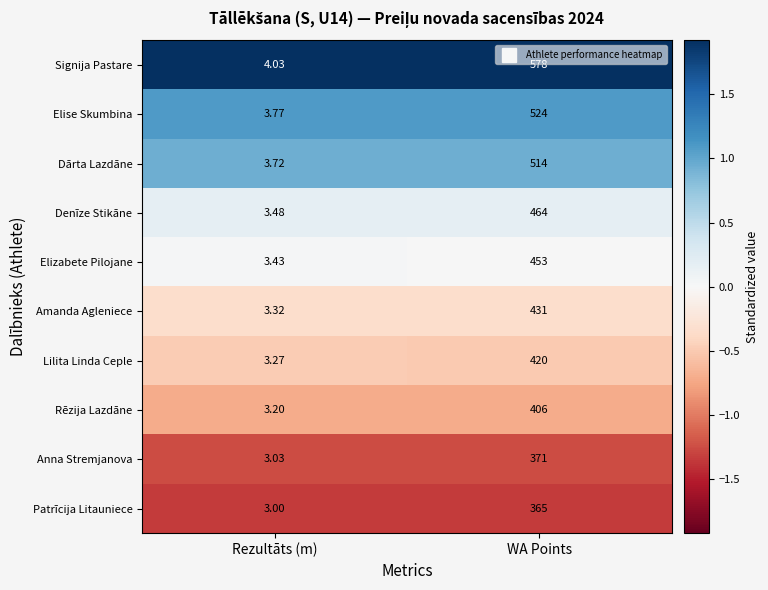

At which category is the sum across all series the highest?

WA Points